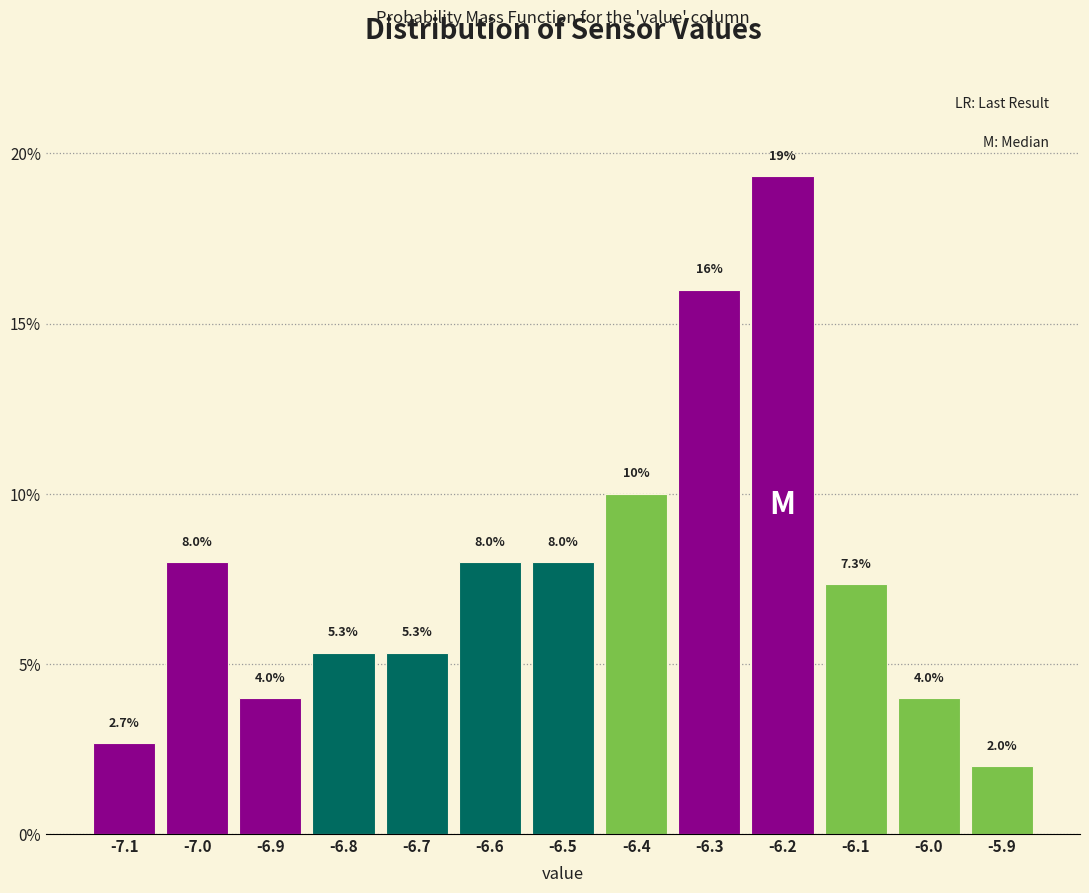

Which range on the x-axis has the tallest bar?

-6.25 to -6.15